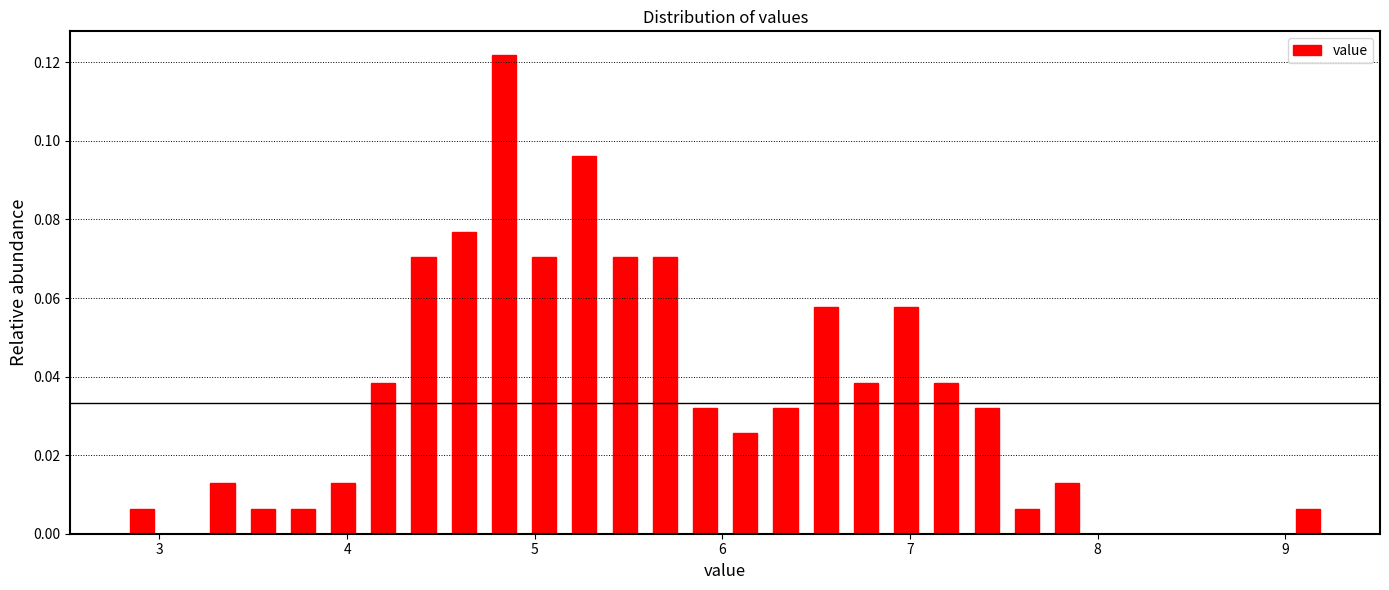

Read against the x-axis, roughly where is the centre of the tallest bar?

4.8